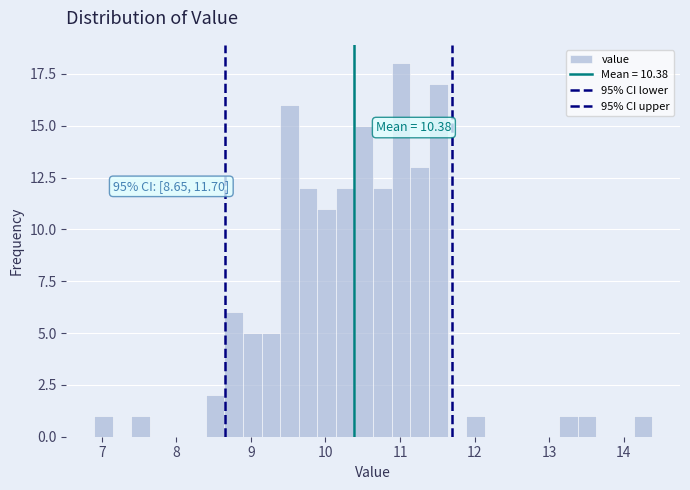

Read against the x-axis, roughly where is the centre of the tallest bar?

11.0